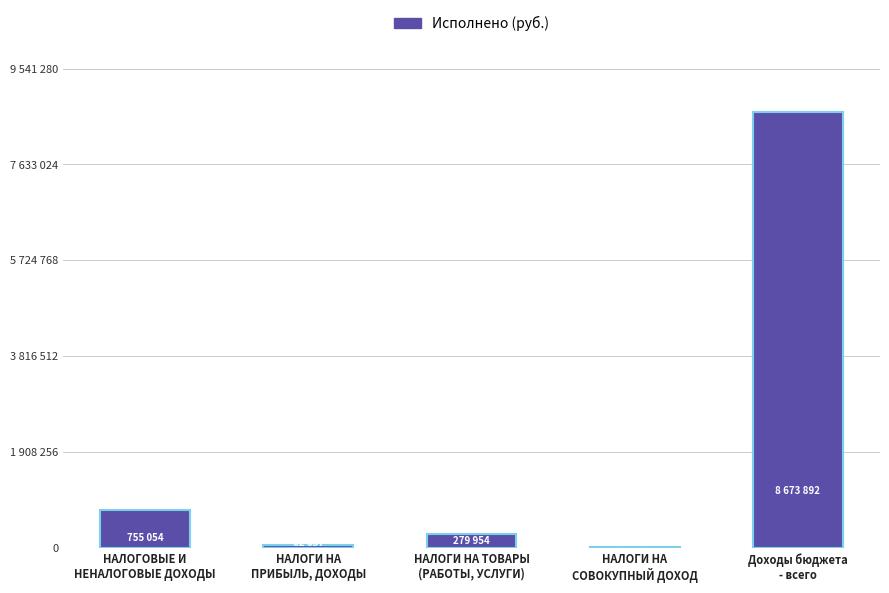

What is the sum of the values at Доходы бюджета
- всего and НАЛОГИ НА ТОВАРЫ
(РАБОТЫ, УСЛУГИ)?

8953845.1